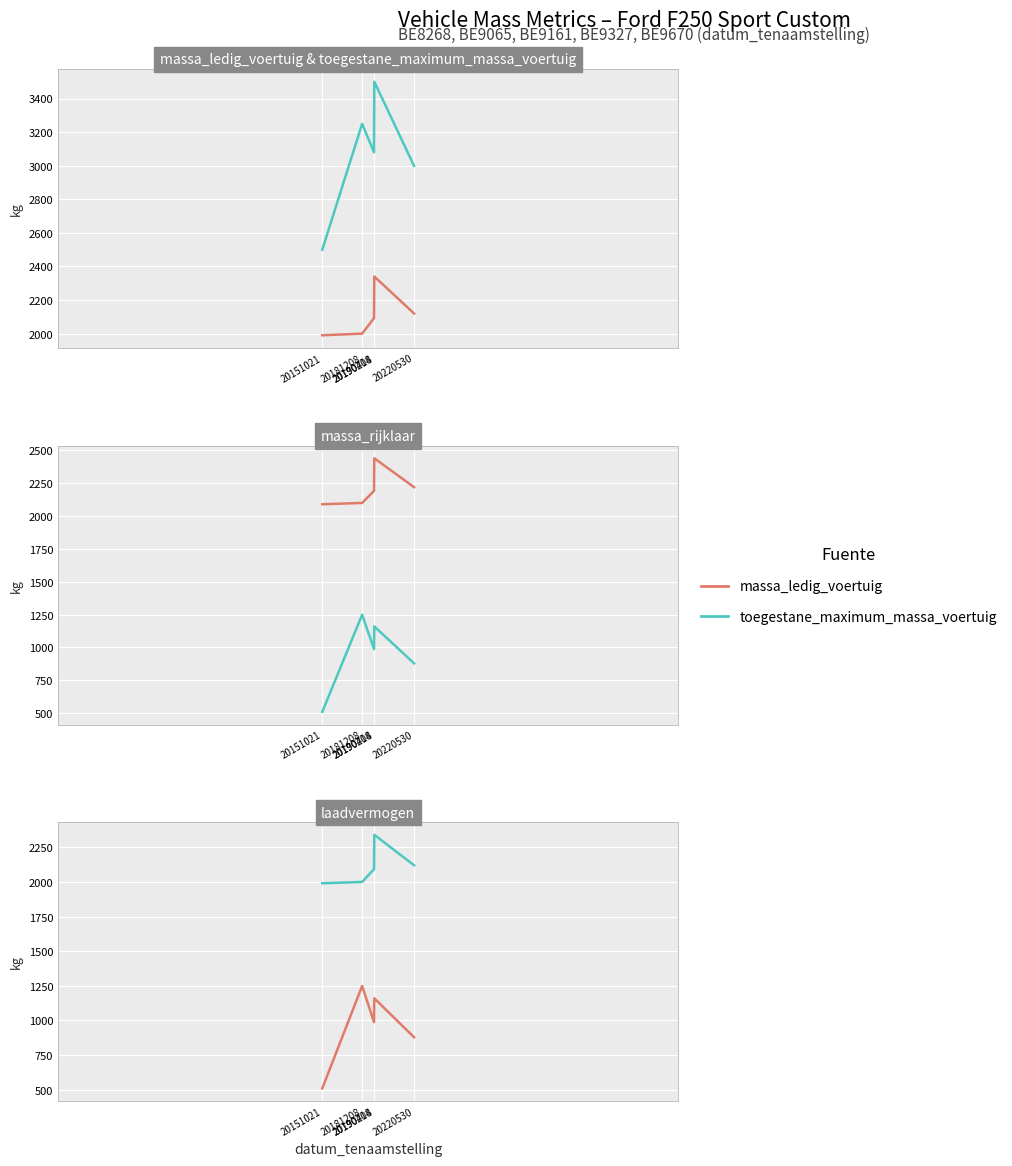

List the labels in order of toegestane_maximum_massa_voertuig value, smallest first.

20151021, 20220530, 20190204, 20181208, 20190418